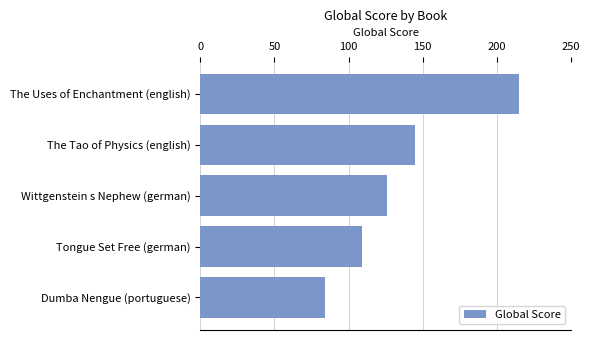

What is the difference between the maximum and minimum values?

131